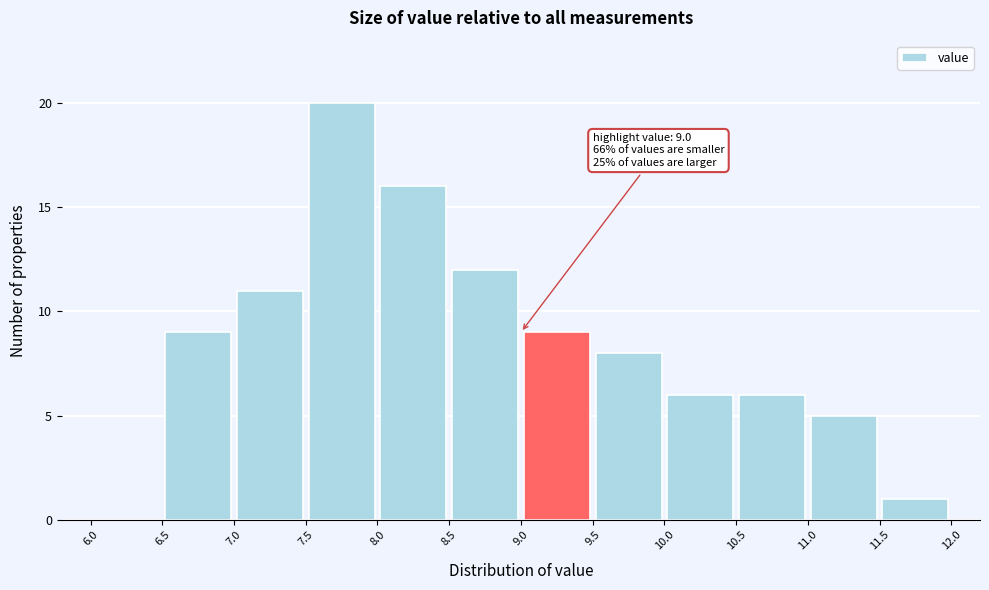

Which range on the x-axis has the tallest bar?

7.5 to 8.0